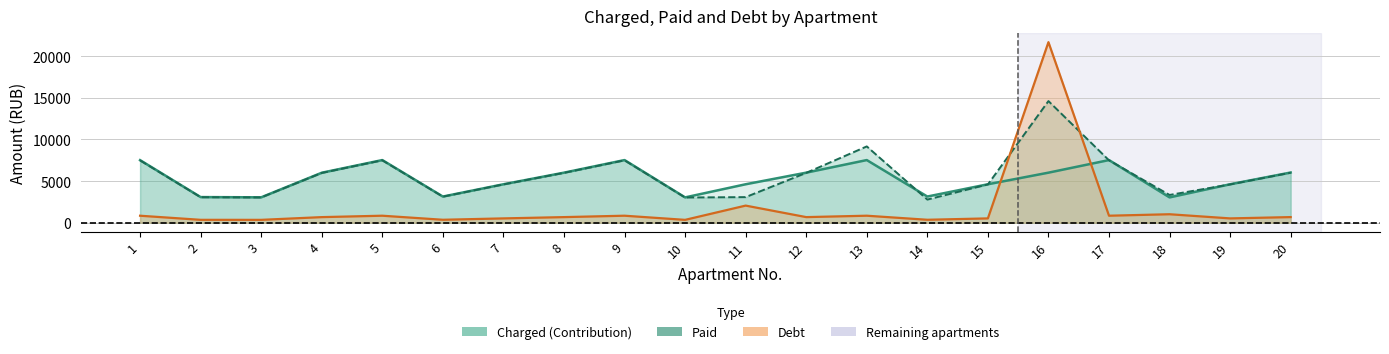

True or false: Debt has a value of 279.3 at 15.

False